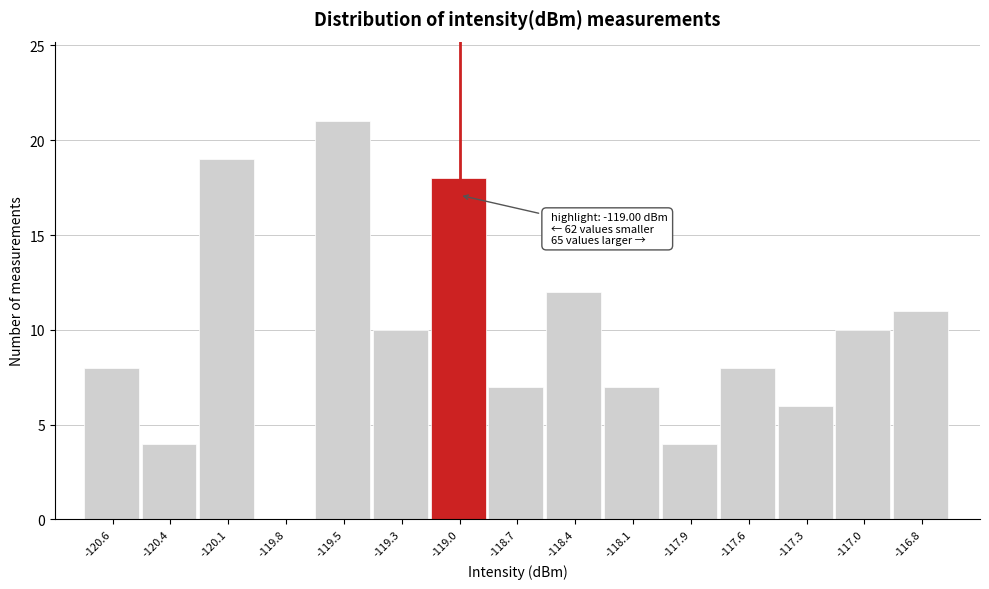

Reading left to right, extract all data points from this chart.

-120.6=8	-120.4=4	-120.1=19	-119.8=0	-119.5=21	-119.3=10	-119.0=18	-118.7=7	-118.4=12	-118.1=7	-117.9=4	-117.6=8	-117.3=6	-117.0=10	-116.8=11